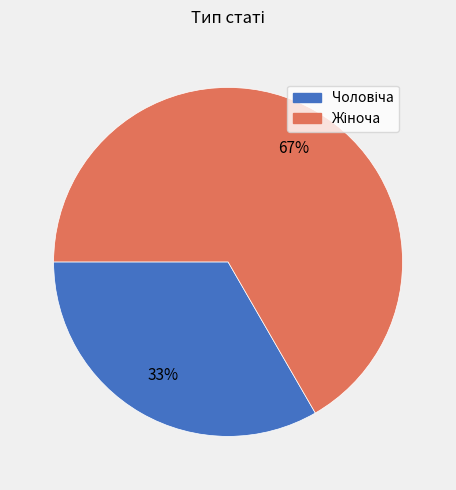

Is there a majority slice in this chart?

Yes